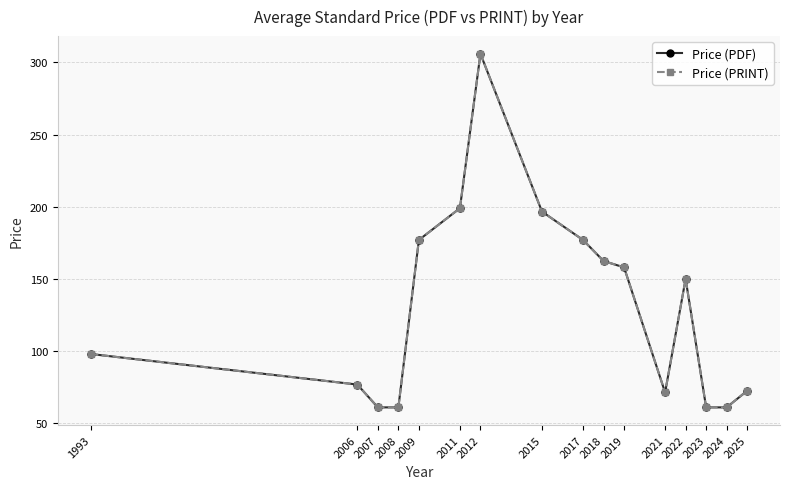

Where does the Price (PDF) series first go above 150?

2009